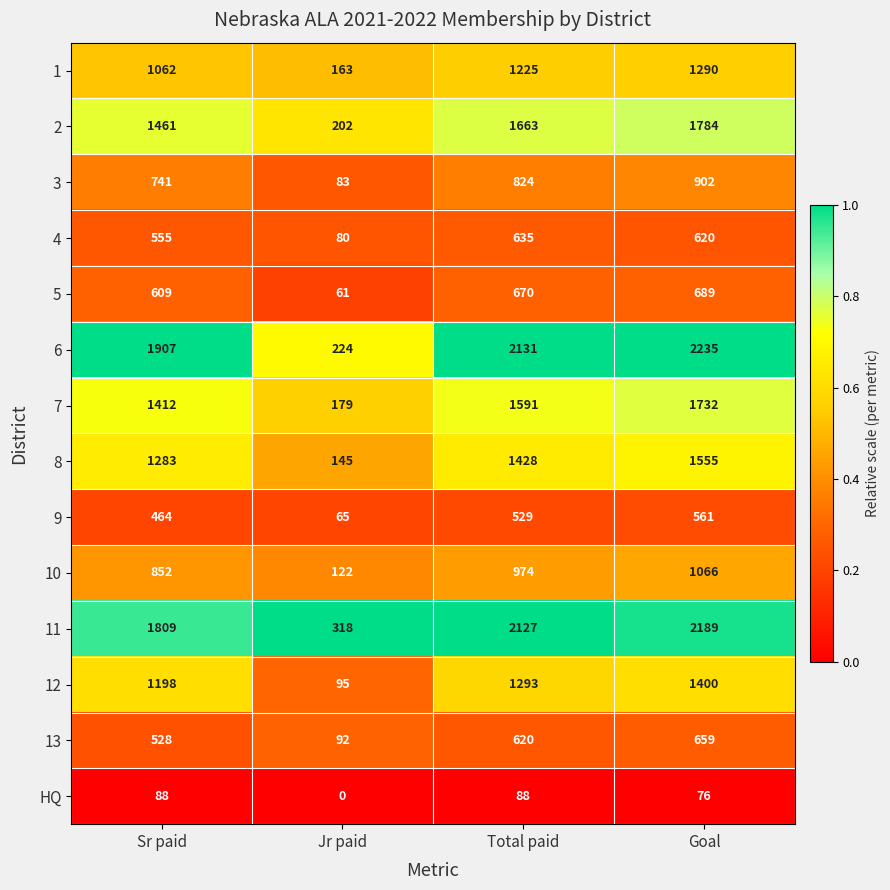

Where is 3 nearest to the value 492?

Sr paid